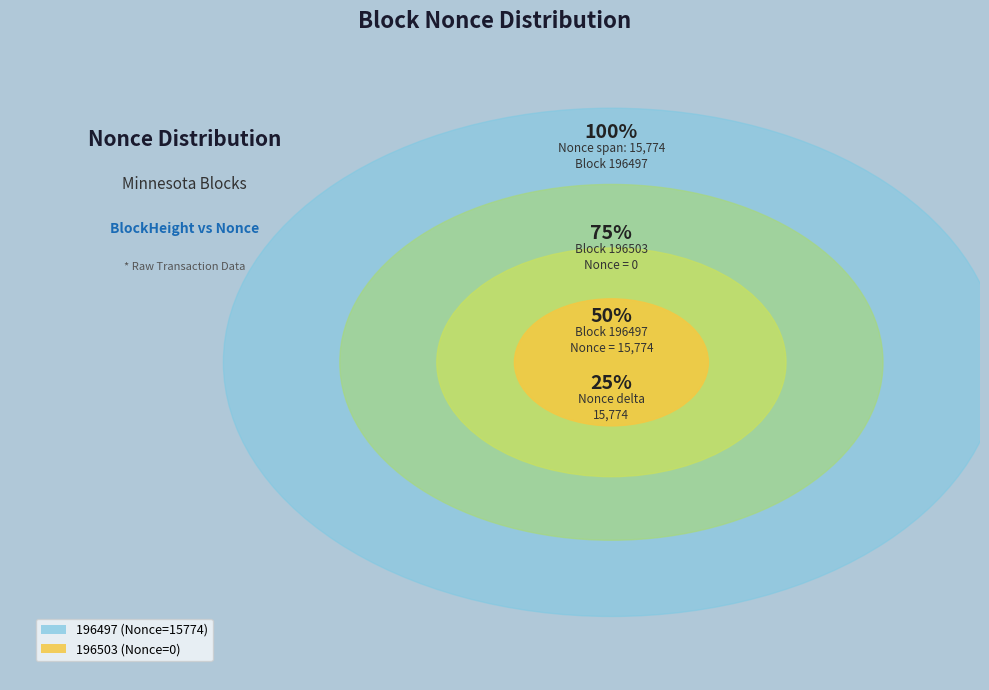

To the nearest percent, what percentage of the pie is 196497?

100%